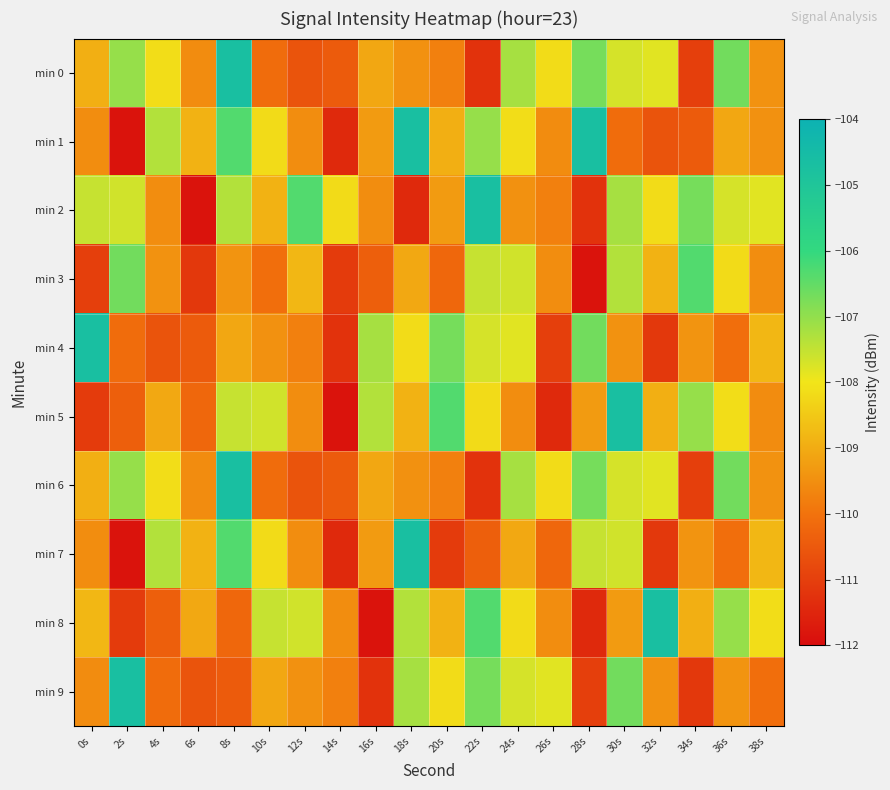

What is the total value across all series at 20s?

-1089.1